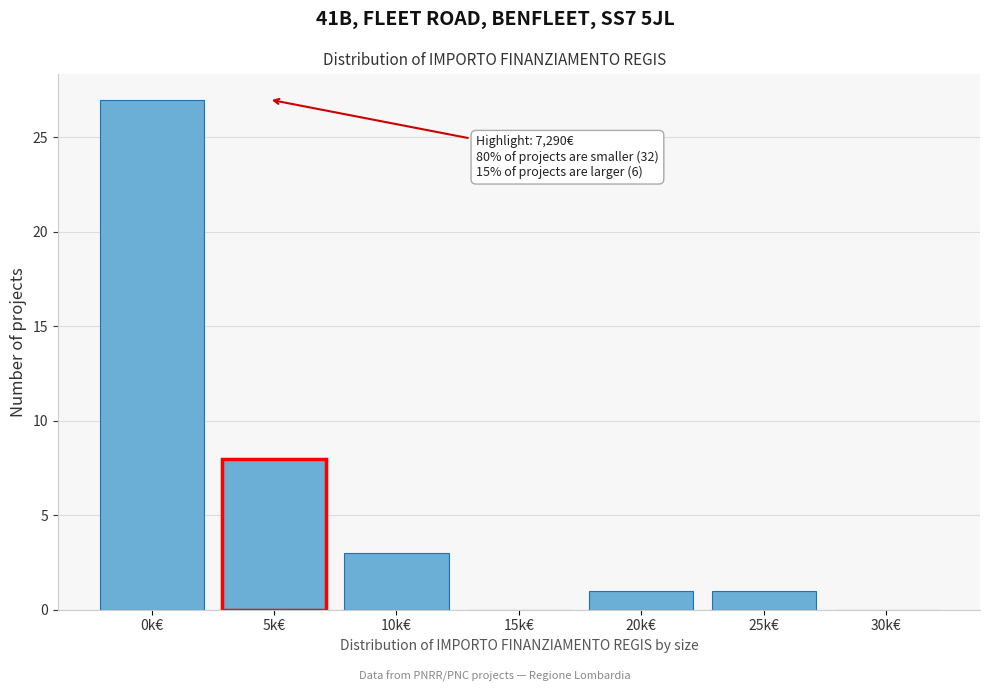

Reading right to left, extract all data points from this chart.

30k€=0	25k€=1	20k€=1	15k€=0	10k€=3	5k€=8	0k€=27